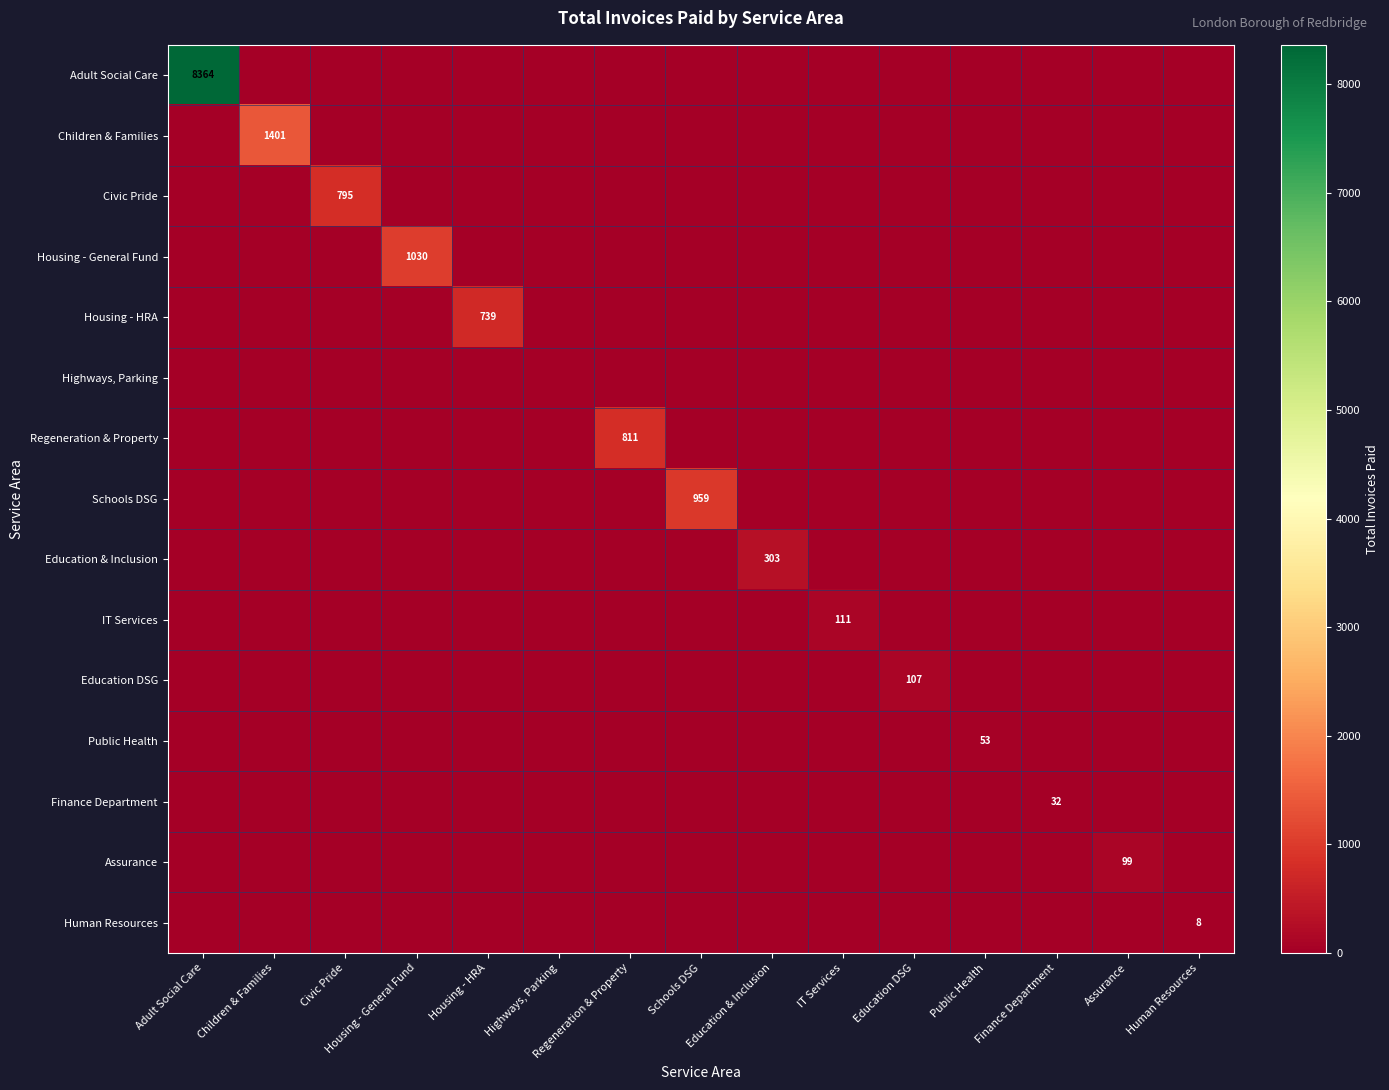

At which label does Children & Families reach its peak?

Children & Families